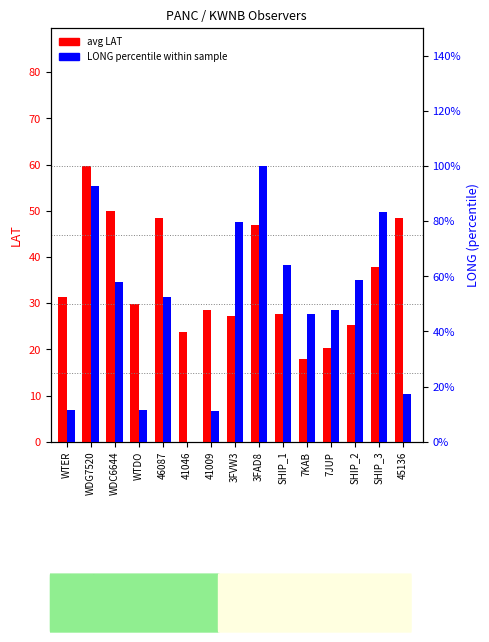

What is the approximate value of avg LAT at 45136?

48.5